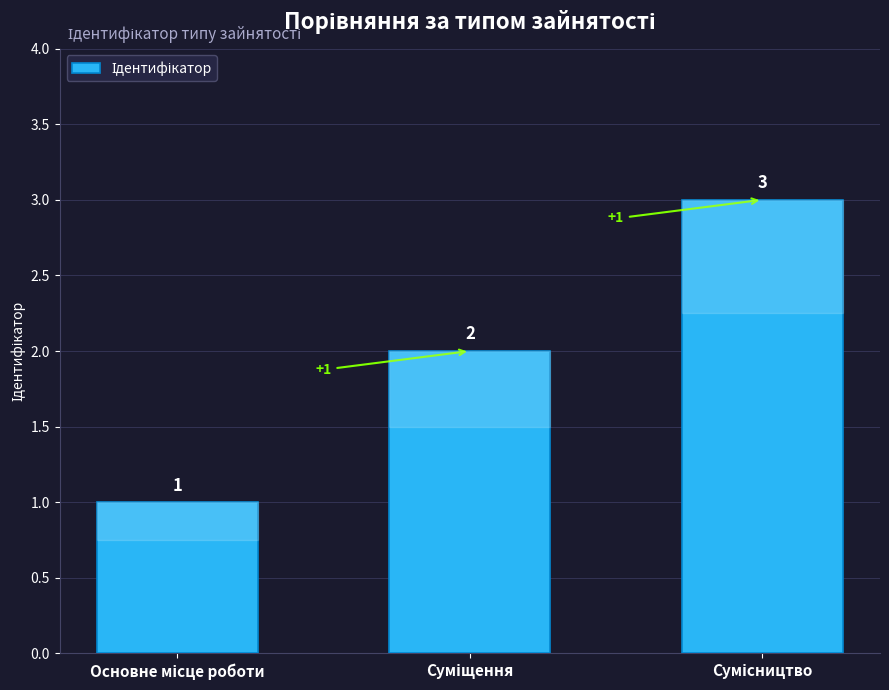

What is the greatest value displayed?

3